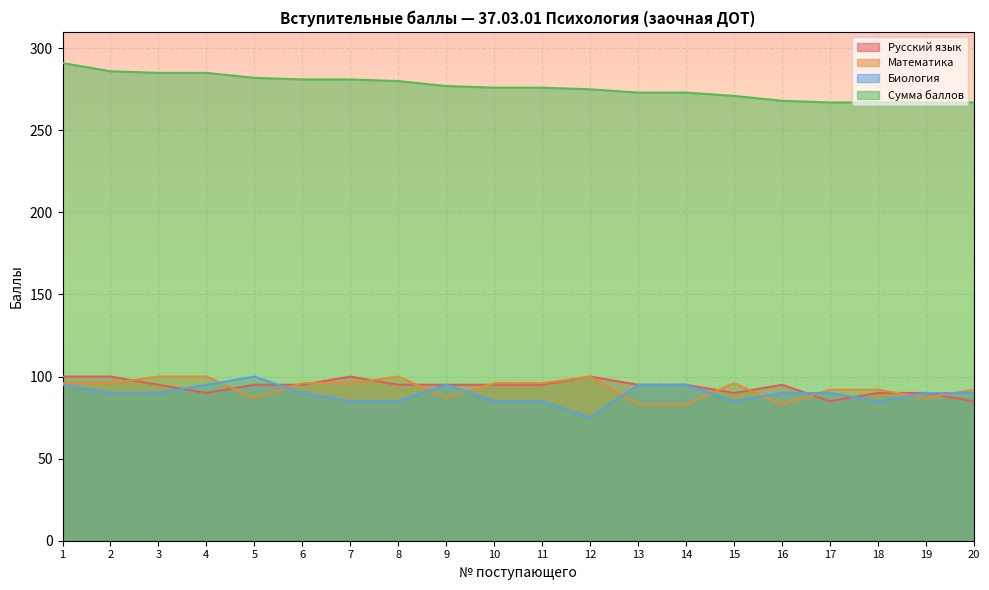

Which series has the largest total across all categories?

Сумма баллов